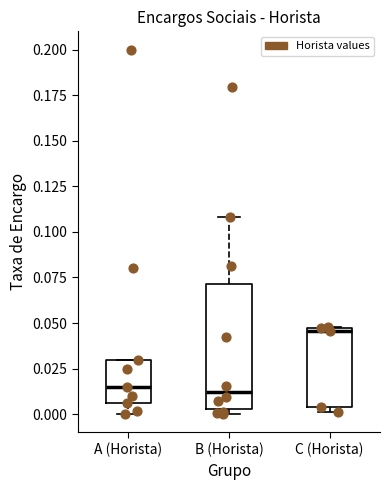

Where is the lower edge of the box for C (Horista) on the y-axis? The values are not printed on the chart, so give them approximately, as read against the axis.

0.005